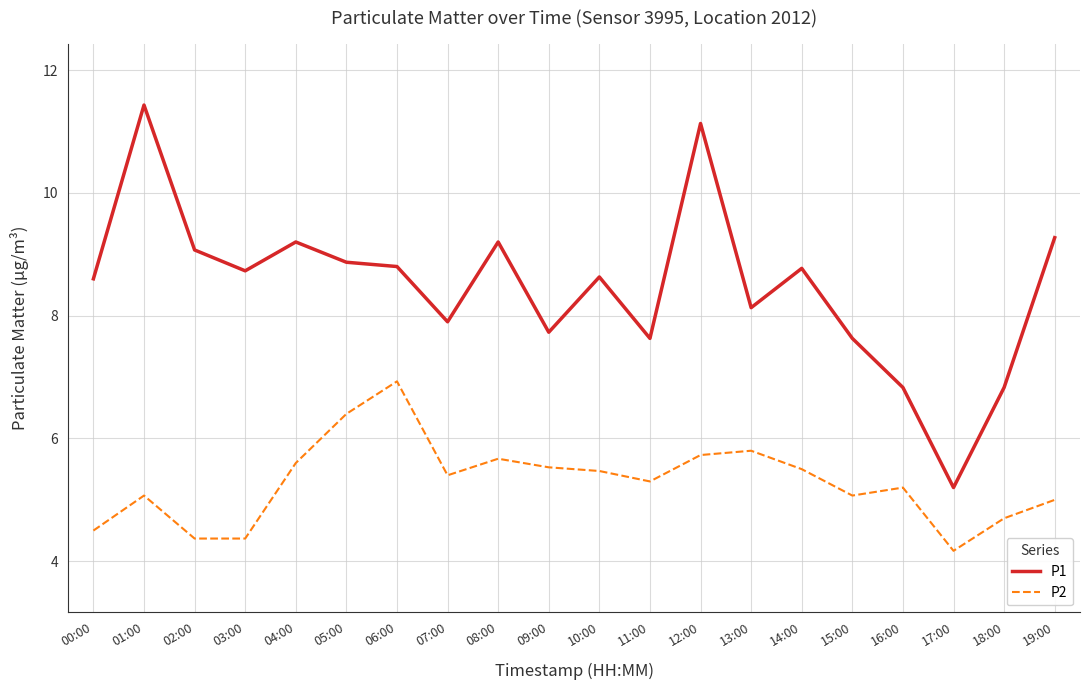

Is this an area chart (filled region under the line)?

No